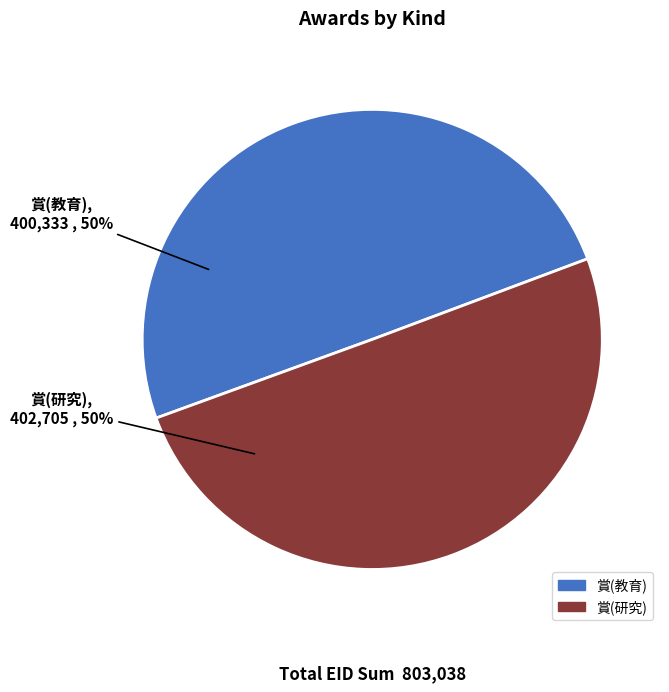

What percentage is the 賞(研究) slice, to the nearest percent?

50%